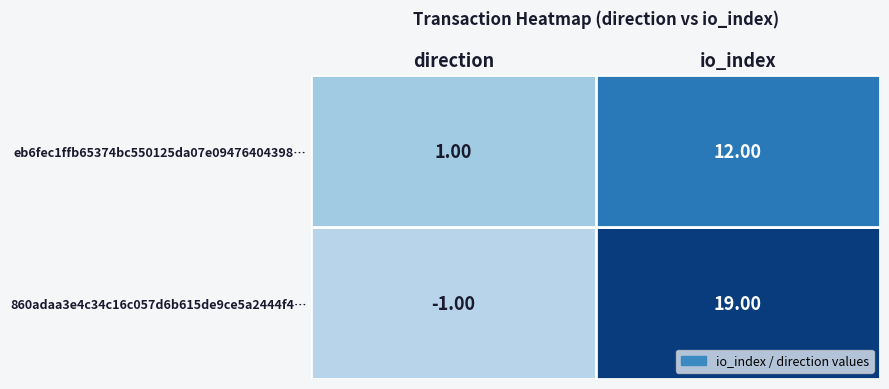

Count the 860adaa3e4c34c16c057d6b615de9ce5a2444f4 values in the range -1 to 19.

2